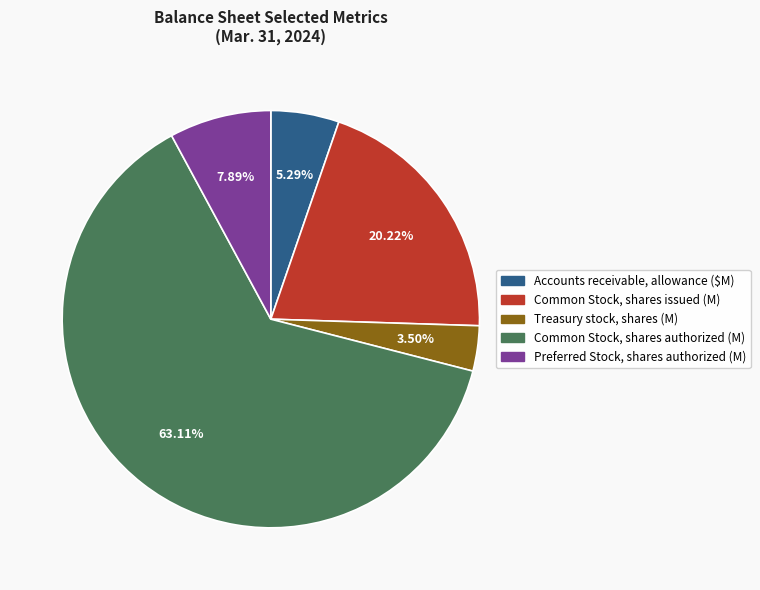

Does Common Stock, shares authorized (M) account for over 50% of the chart?

Yes